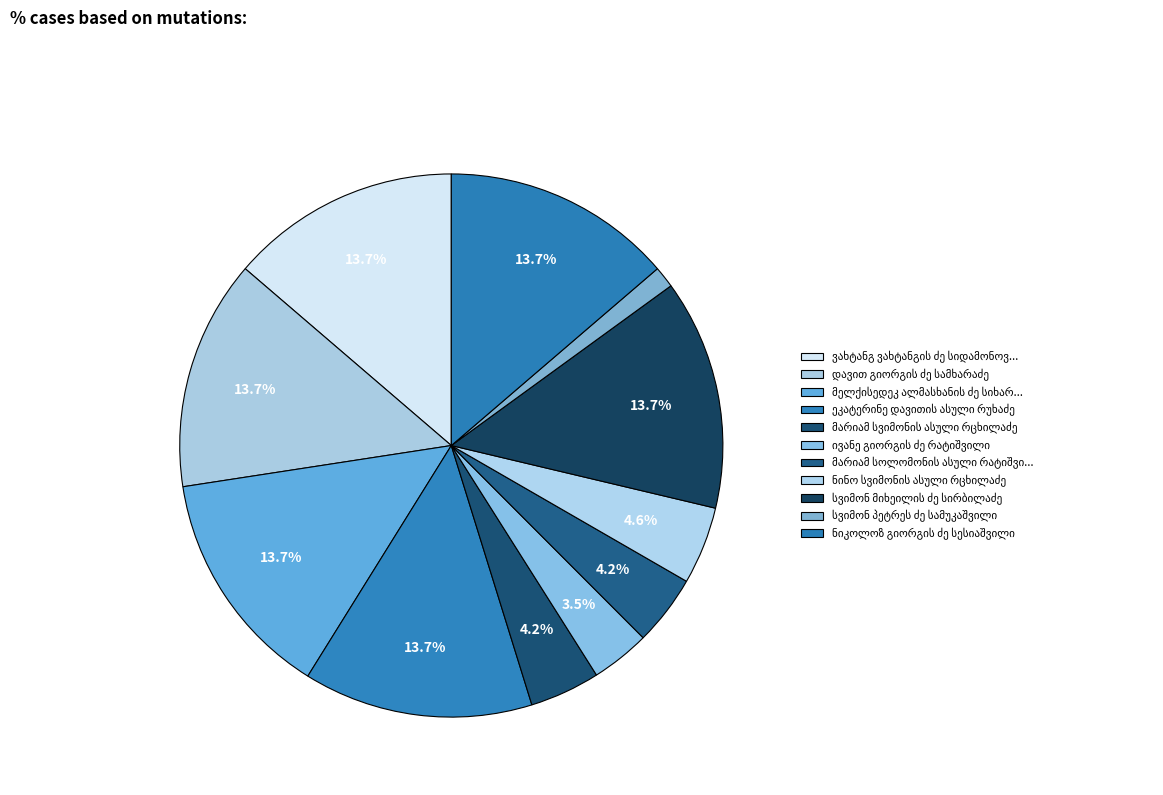

Count the number of slices in the pie.

11